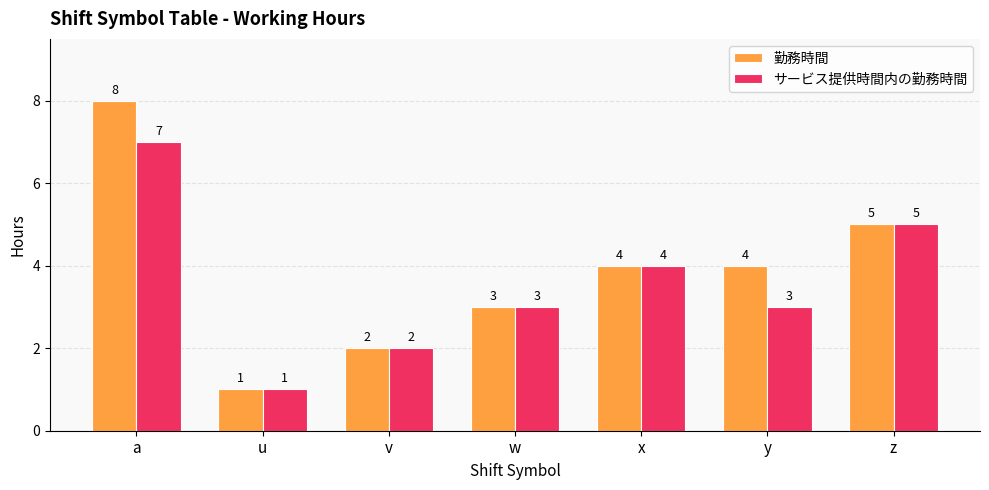

Rank the series by their average value, from highest to lowest.

勤務時間, サービス提供時間内の勤務時間